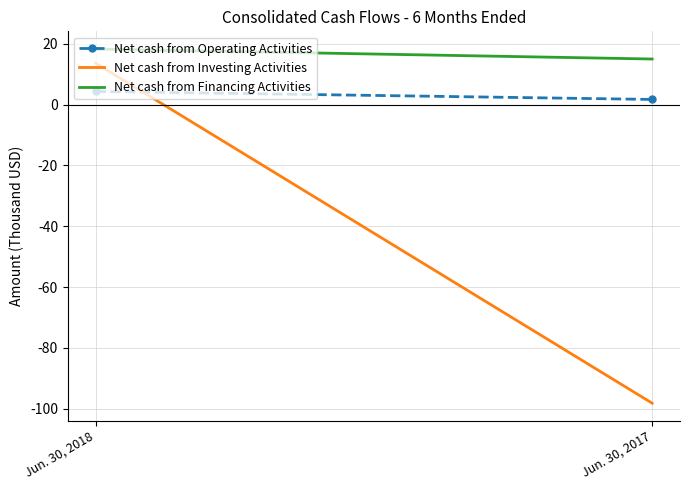

What is the value of the Net cash from Investing Activities point at the 2nd from the left?

-98249